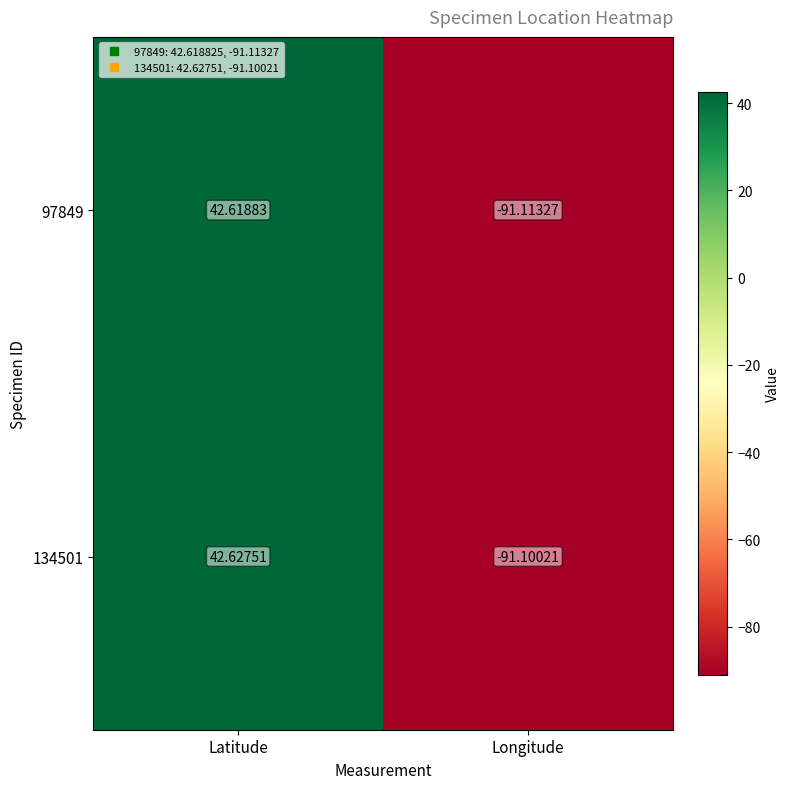

Which category has the highest value in the 97849 series?

Latitude